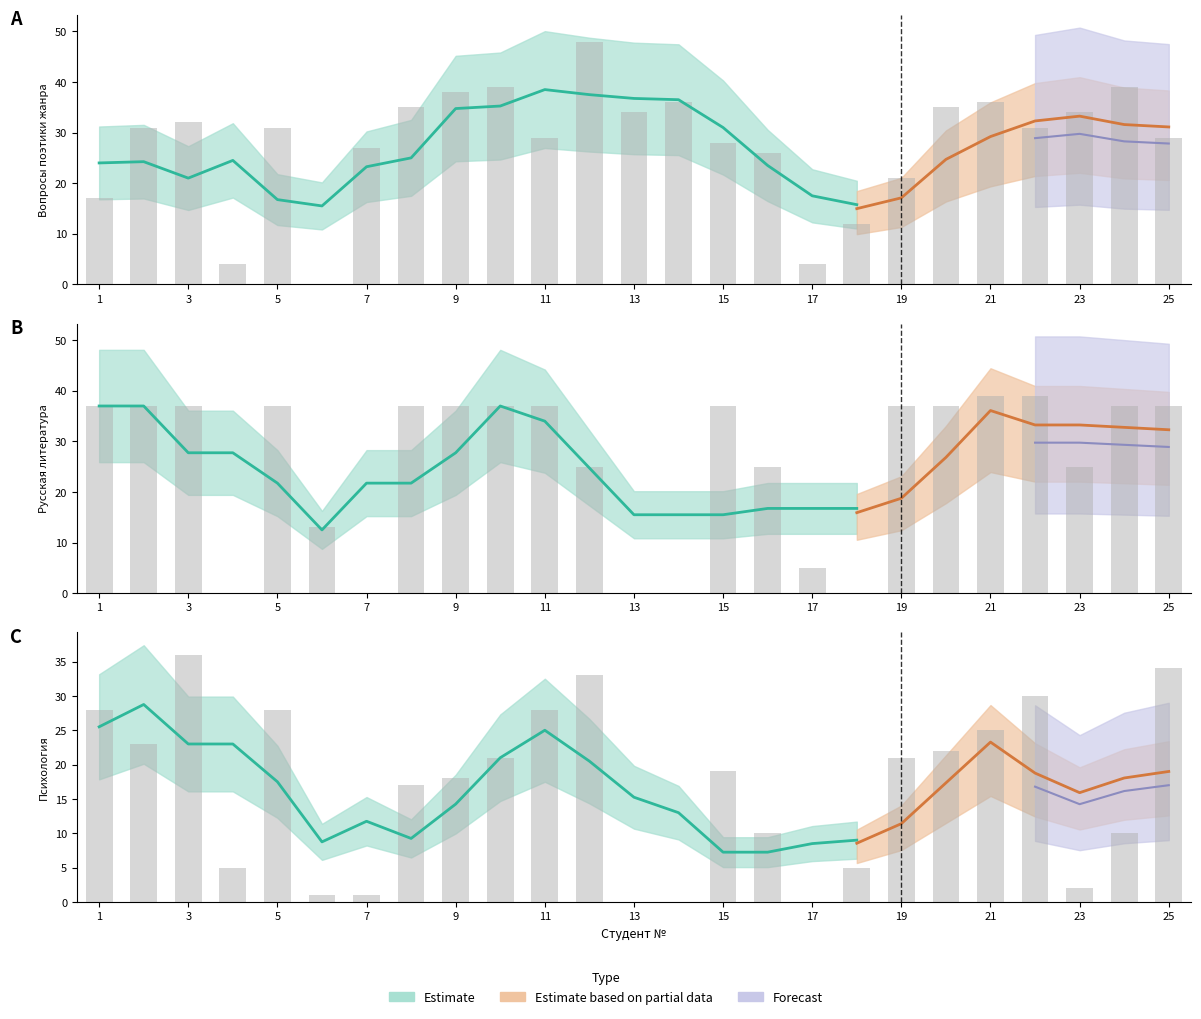

How many values in the Вопросы поэтики жанра (1 КС) series are below 31?

11